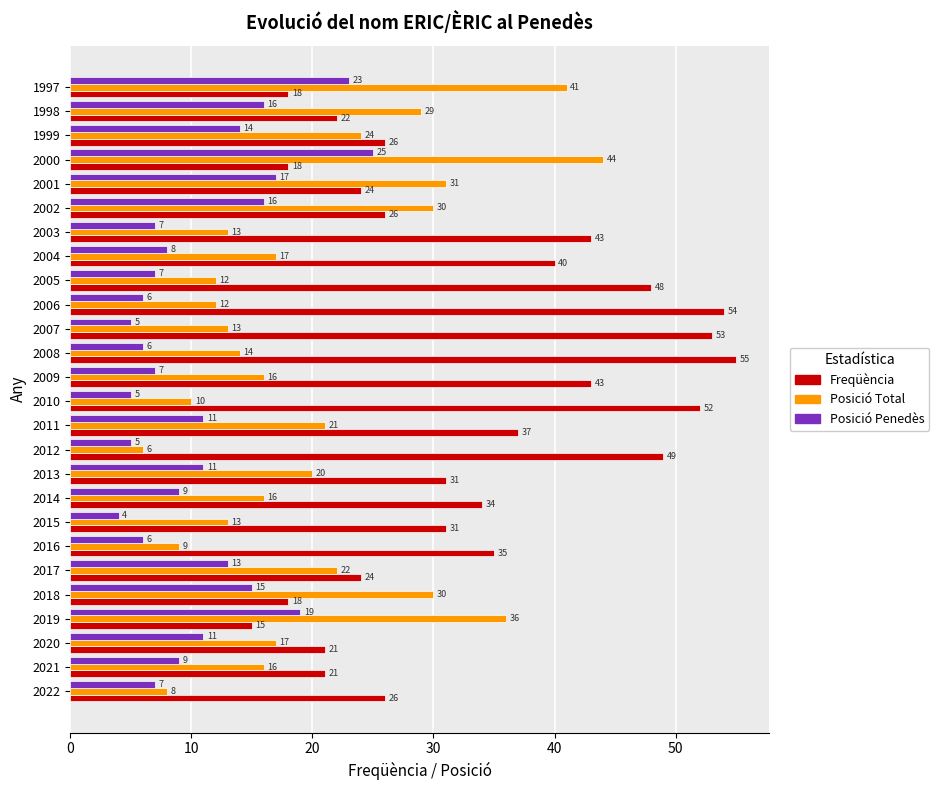

Which series has the largest total across all categories?

Freqüència